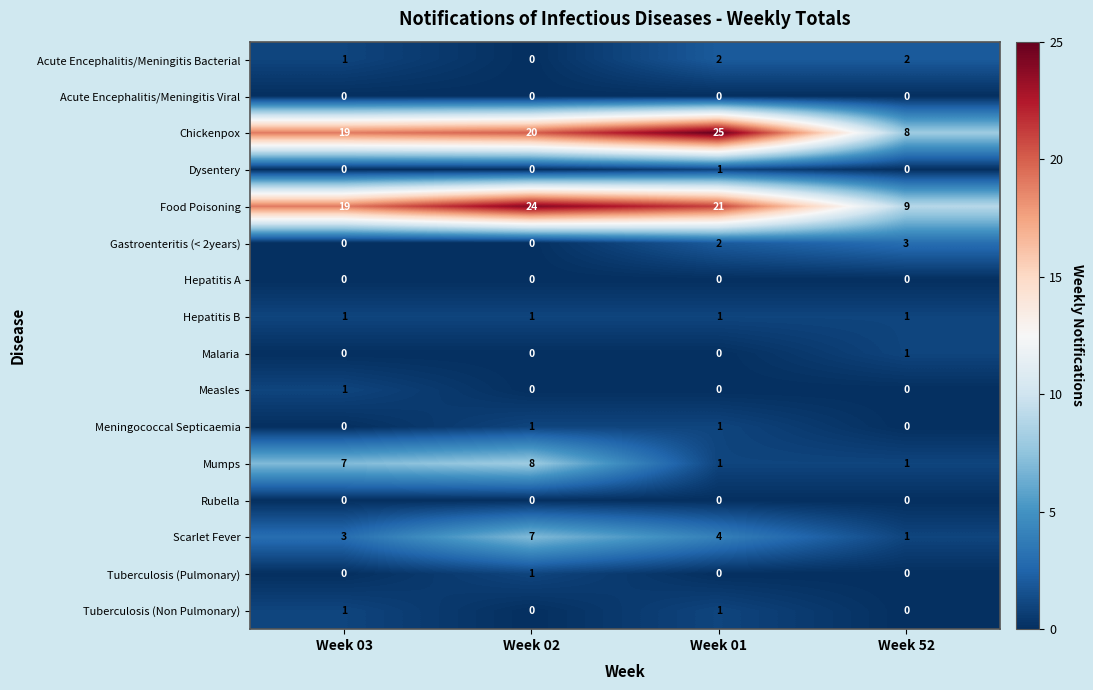

At which category is the sum across all series the highest?

Week 02